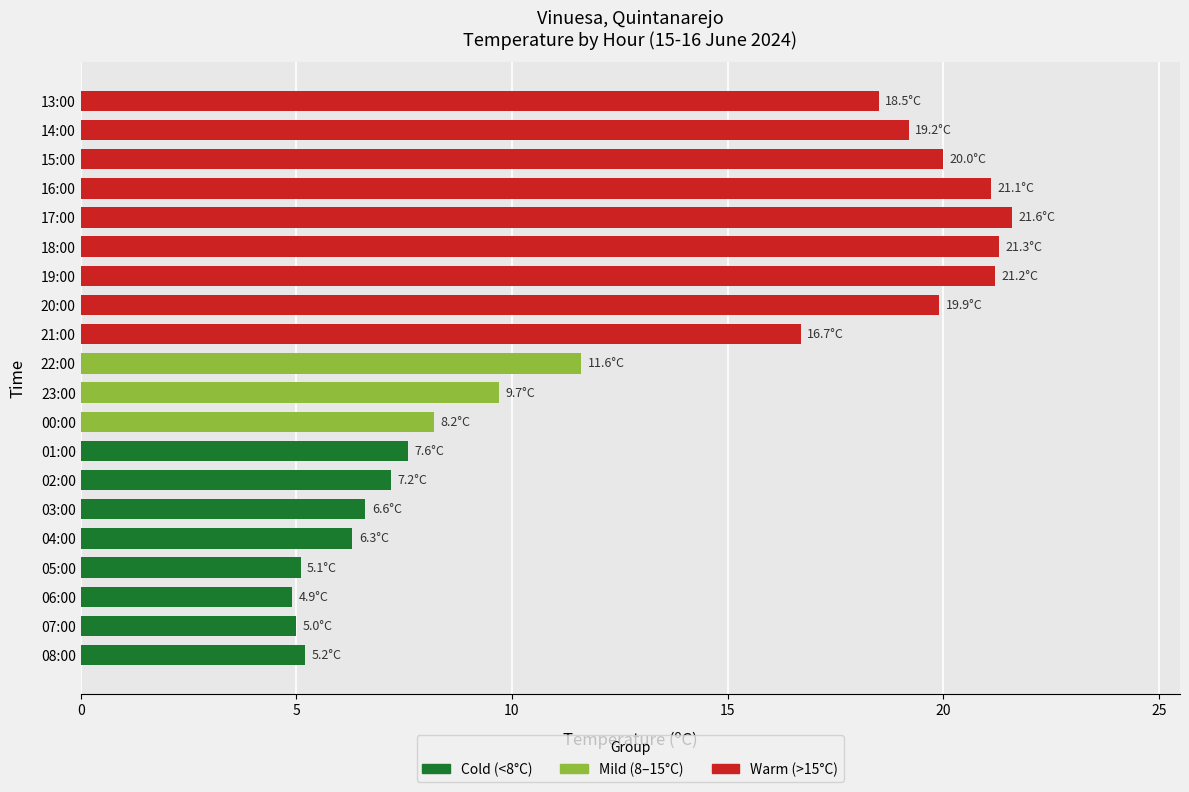

What is the sum of all values?

256.9